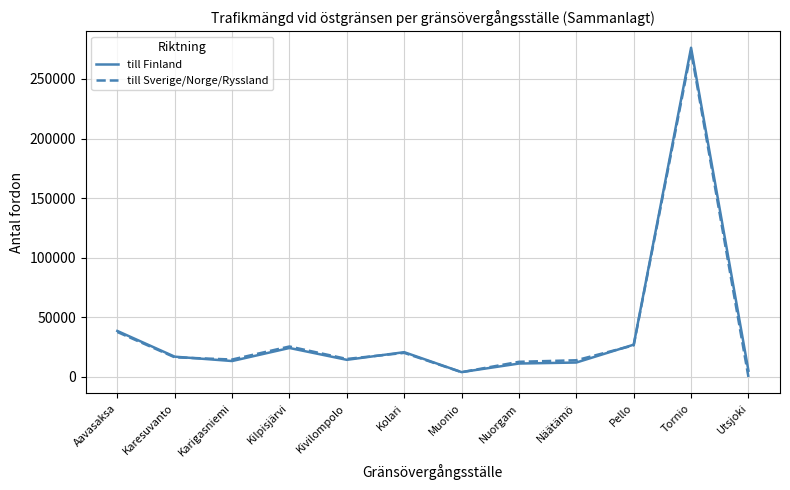

Is the value of till Finland at Pello greater than the value of till Sverige/Norge/Ryssland at Karesuvanto?

Yes